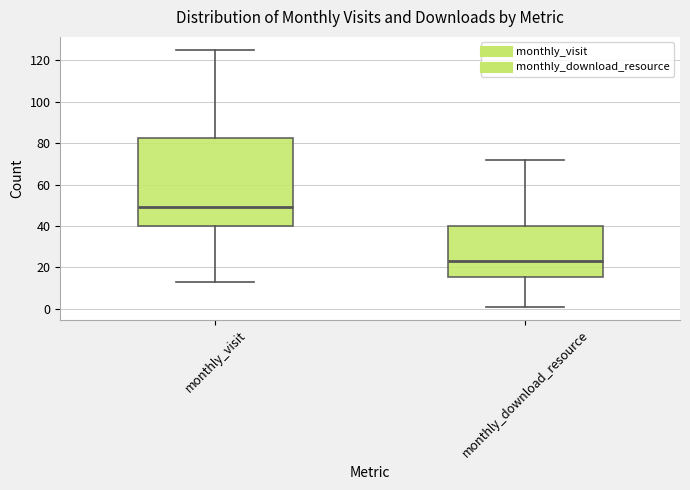

Where does the upper whisker of the box for monthly_download_resource end on the y-axis? The values are not printed on the chart, so give them approximately, as read against the axis.

72